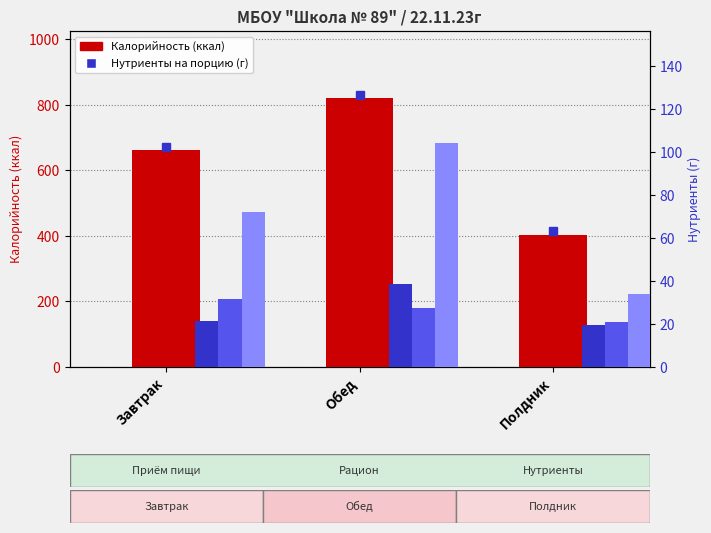

The value of Жиры at Завтрак is 31.7. True or false?

True